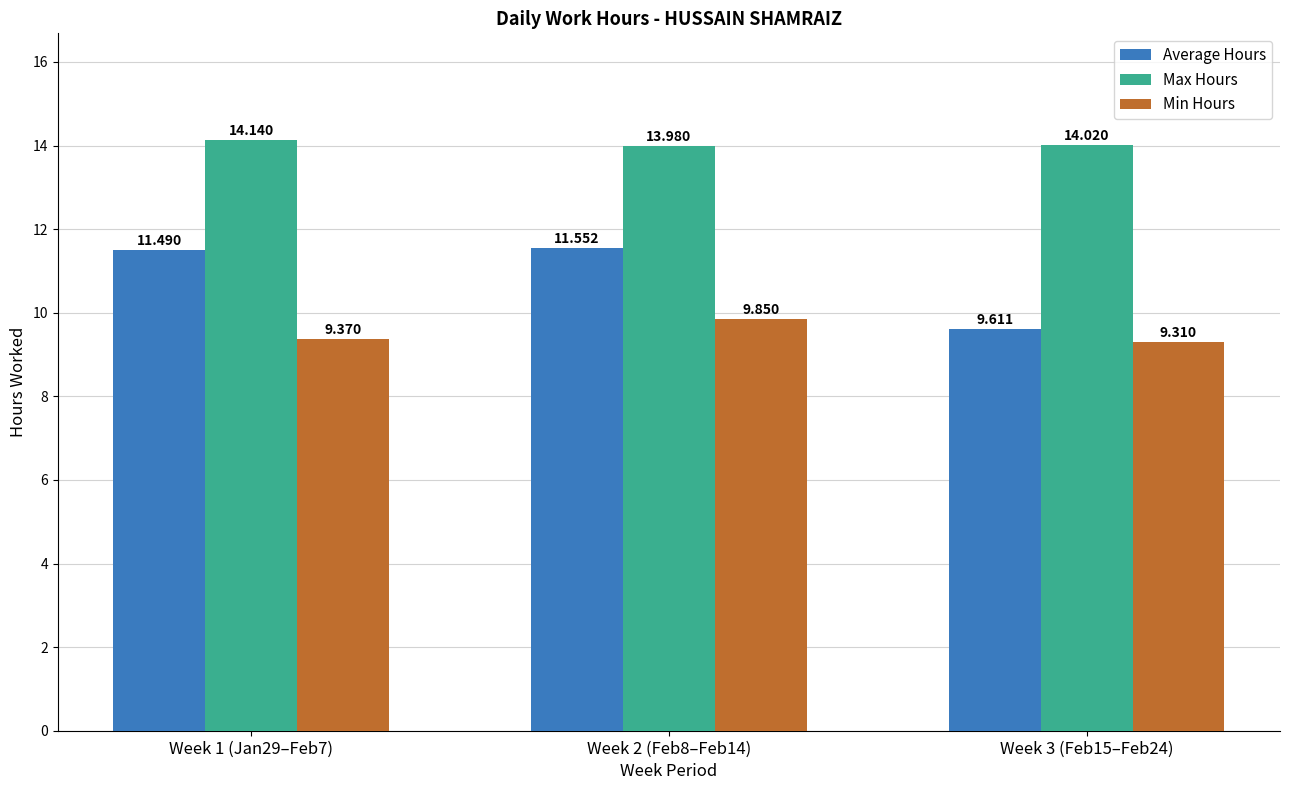

Which category has the highest value in the Min Hours series?

Week 2 (Feb8–Feb14)